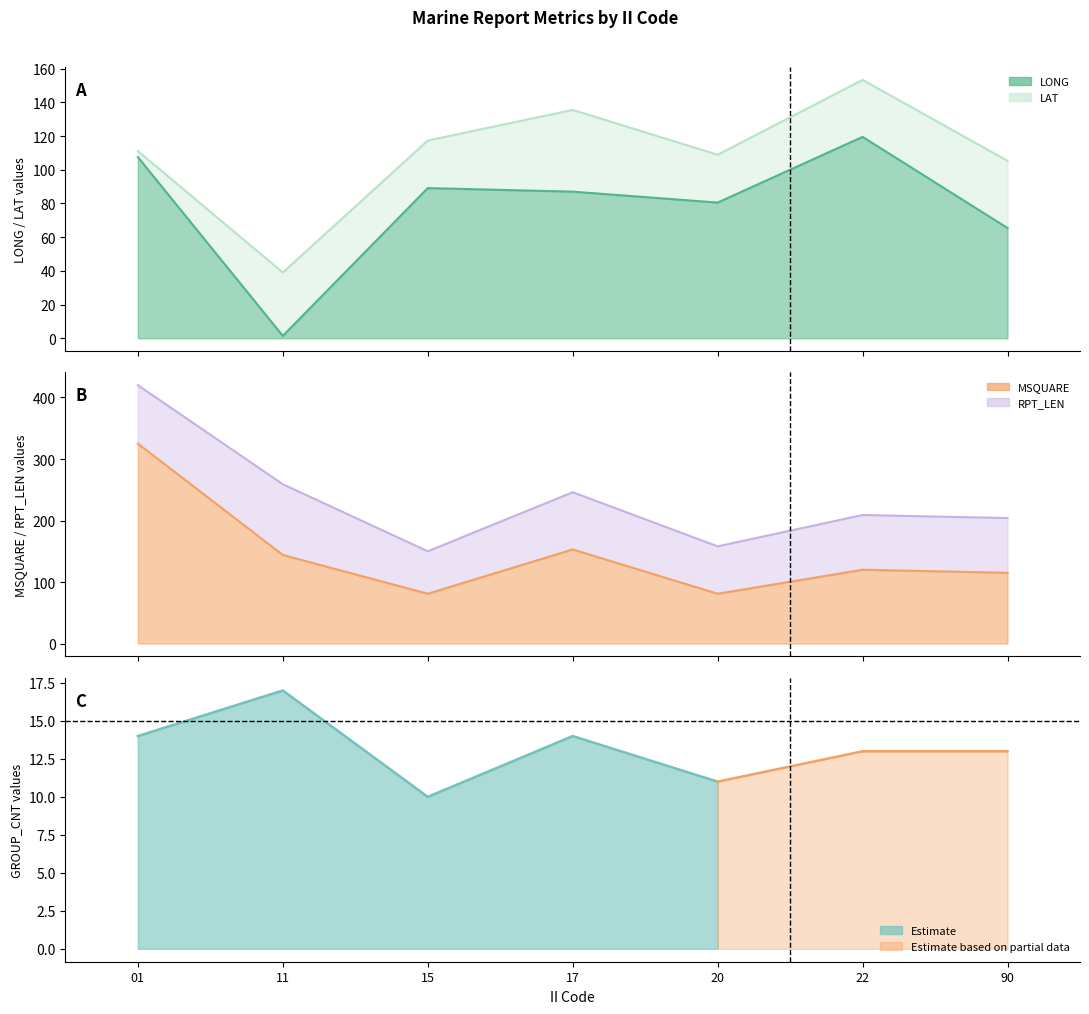

How many interior local peaks does the GROUP_CNT series have?

2